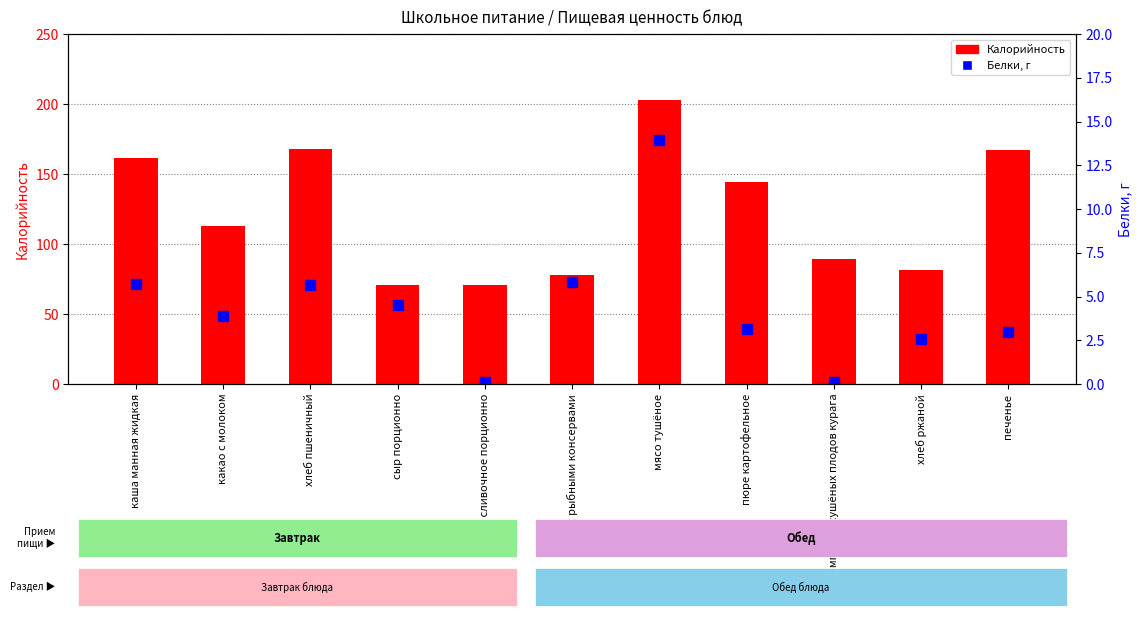

Which has a higher value, компот из сушёных плодов курага or хлеб пшеничный?

хлеб пшеничный